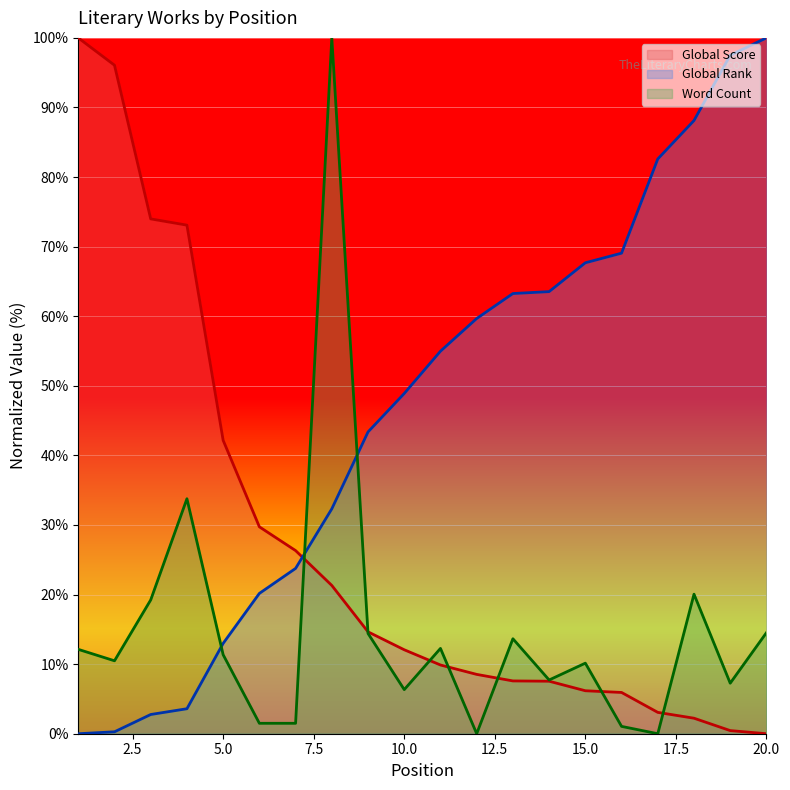

Reading left to right, extract all data points from this chart.

Global Score: 100.0	96.1	74.0	73.1	42.2	29.7	26.3	21.3	14.6	12.1	9.9	8.5	7.6	7.5	6.2	5.9	3.1	2.2	0.4	0.0
Global Rank: 0.0	0.3	2.8	3.6	13.0	20.2	23.8	32.3	43.4	48.9	55.0	59.7	63.3	63.5	67.7	69.1	82.6	88.1	97.5	100.0
Word Count: 12.1	10.5	19.2	33.8	11.4	1.5	1.5	100.0	14.4	6.3	12.3	0.0	13.6	7.7	10.1	1.1	0.0	20.1	7.3	14.5